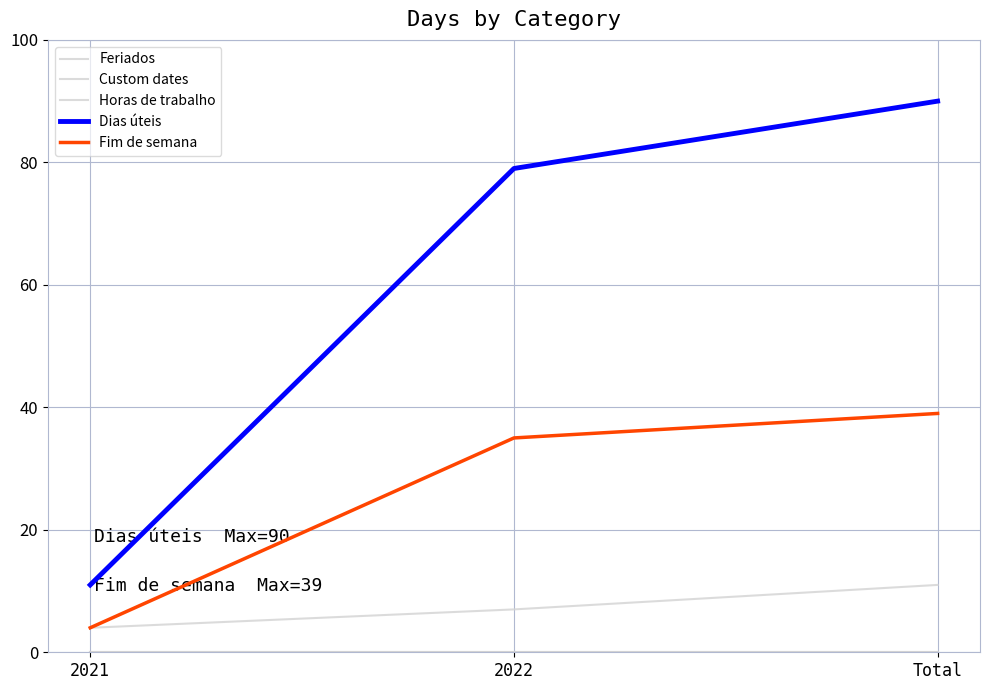

At which label does Dias úteis first exceed 79?

Total